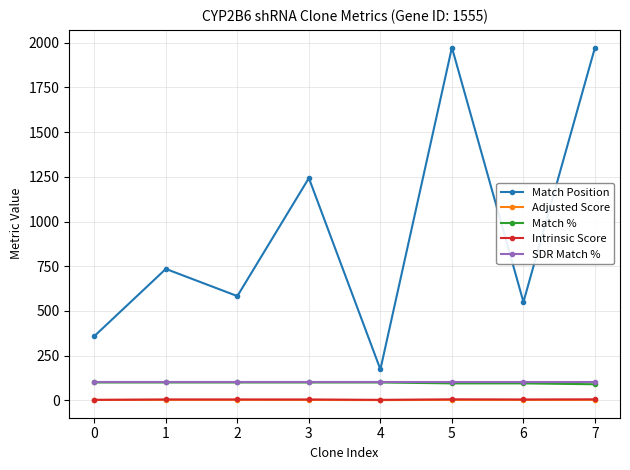

The Match Position series shows 2067.6 at 3. True or false?

False